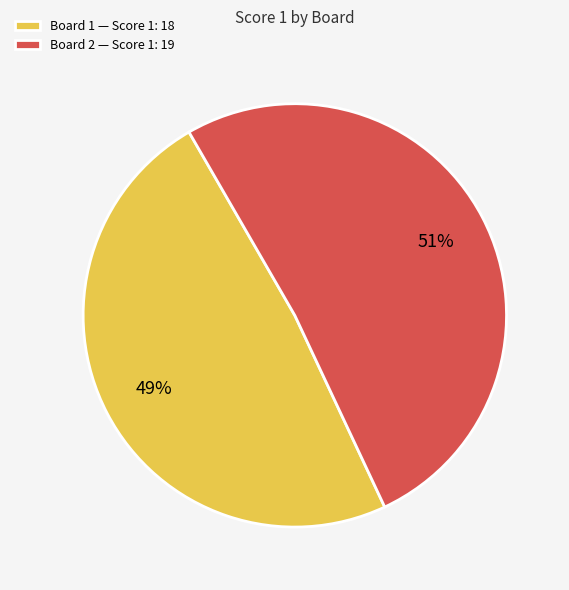

Is the sum of Board 1 — Score 1: 18 and Board 2 — Score 1: 19 greater than half?

Yes